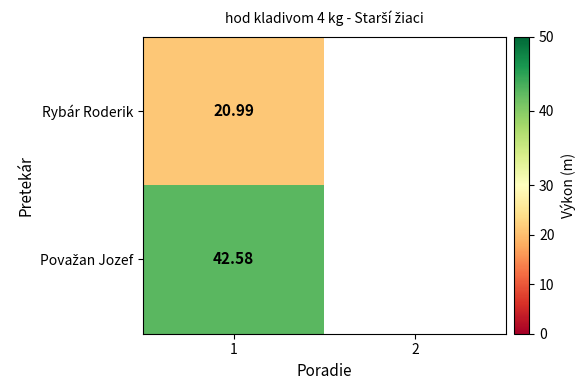

Rank the series by their average value, from lowest to highest.

Považan Jozef, Rybár Roderik